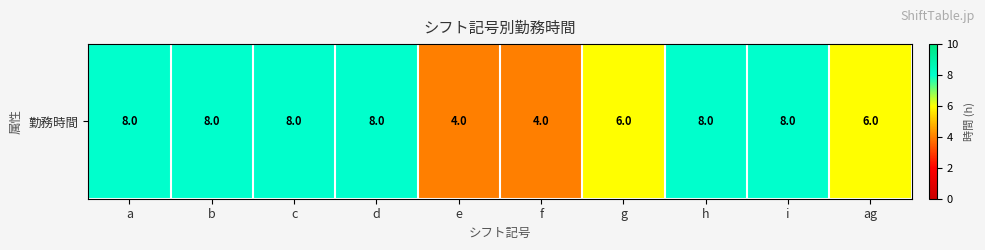

Rank the categories by value from lowest to highest.

e, f, g, ag, a, b, c, d, h, i